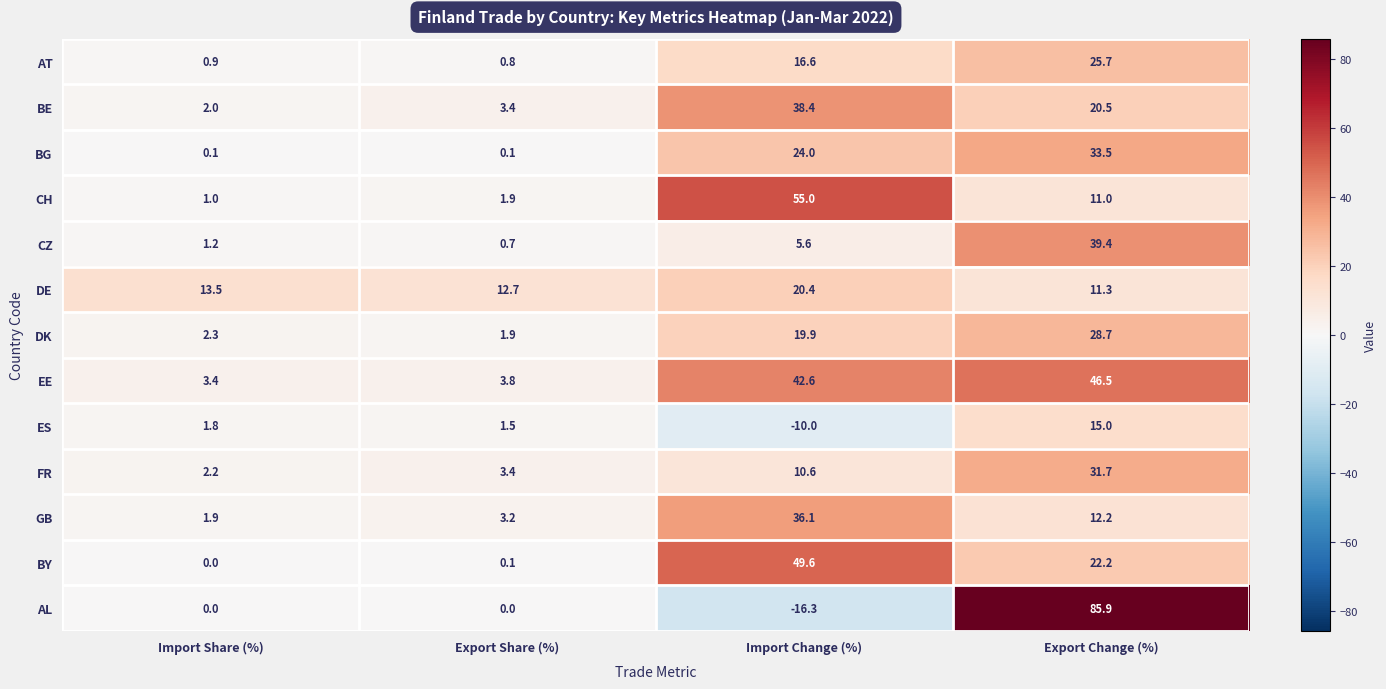

What is the difference between the DK values at Import Share (%) and Export Change (%)?

26.4